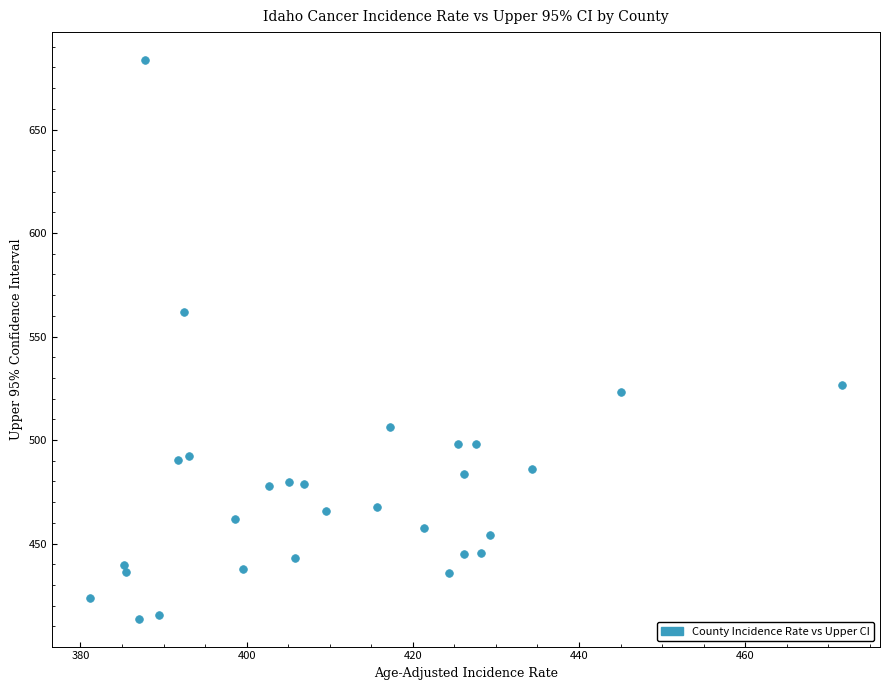

What Y value in the scatter plot is closest to 548?

561.8